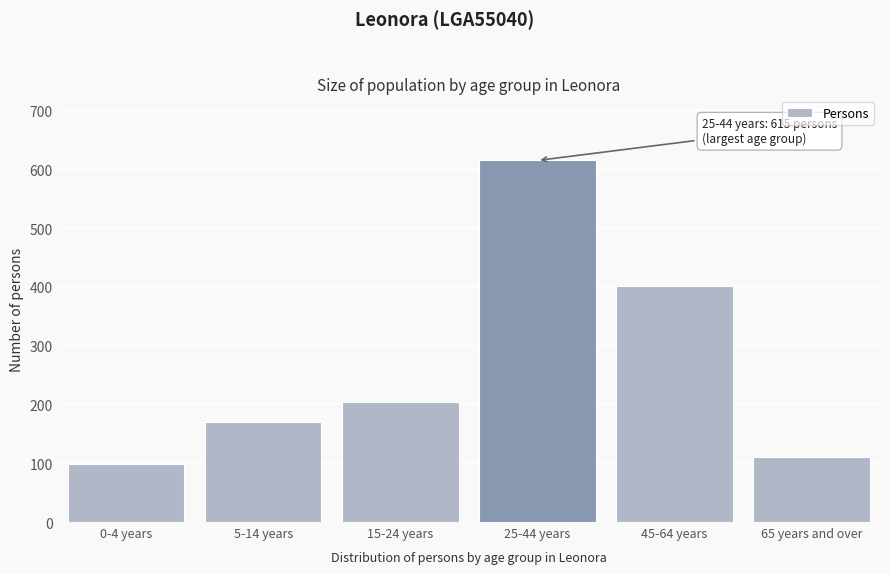

Reading left to right, what are all the values shown in this chart?

0-4 years=98	5-14 years=170	15-24 years=205	25-44 years=615	45-64 years=401	65 years and over=111